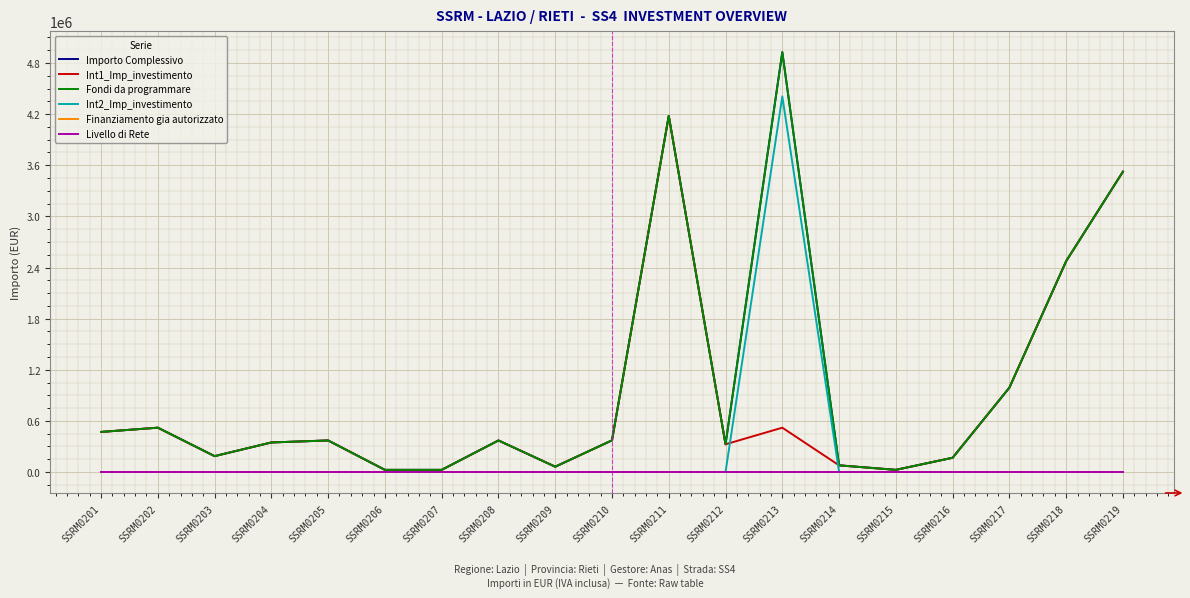

In Int1_Imp_investimento, how many points are higher than both neighbors (excluding endpoints)?

5